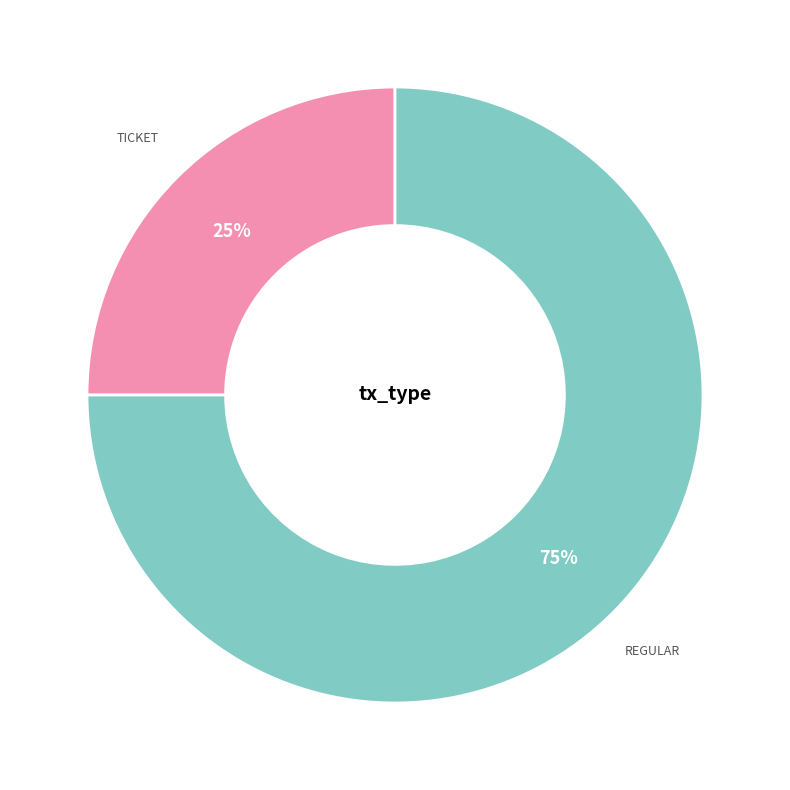

Does any single category account for the majority?

Yes